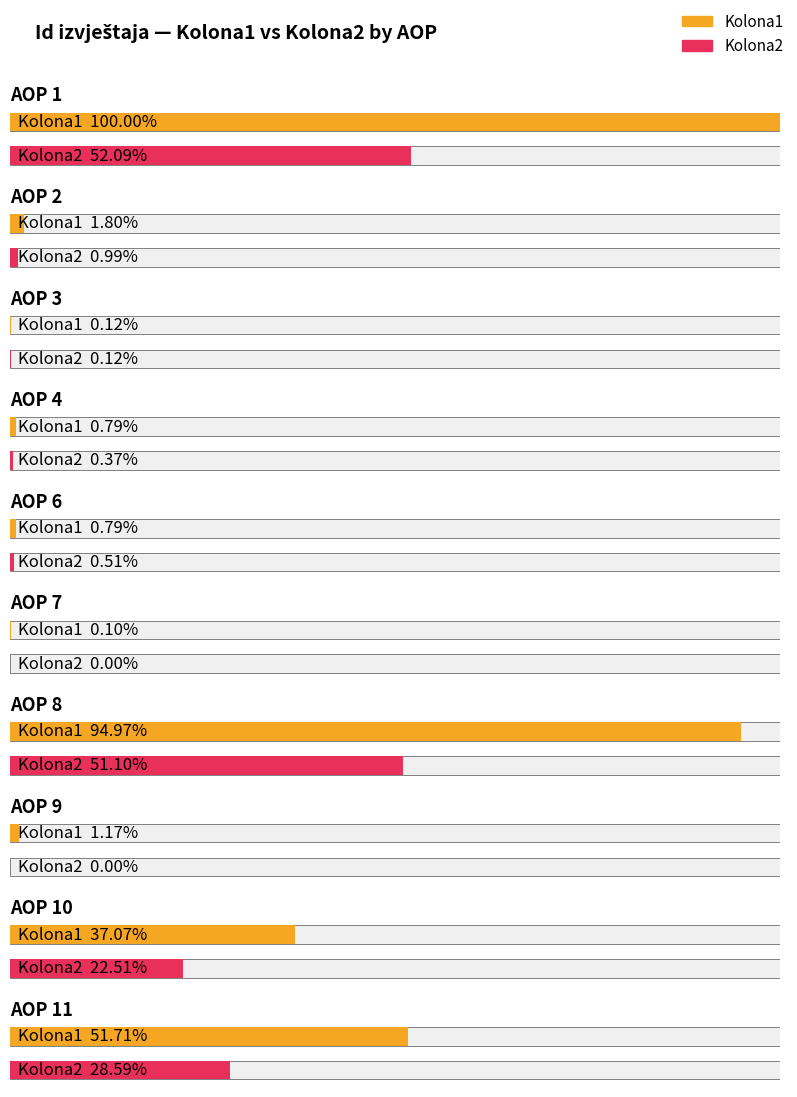

The Kolona1 series shows 4822151 at AOP 9. True or false?

False